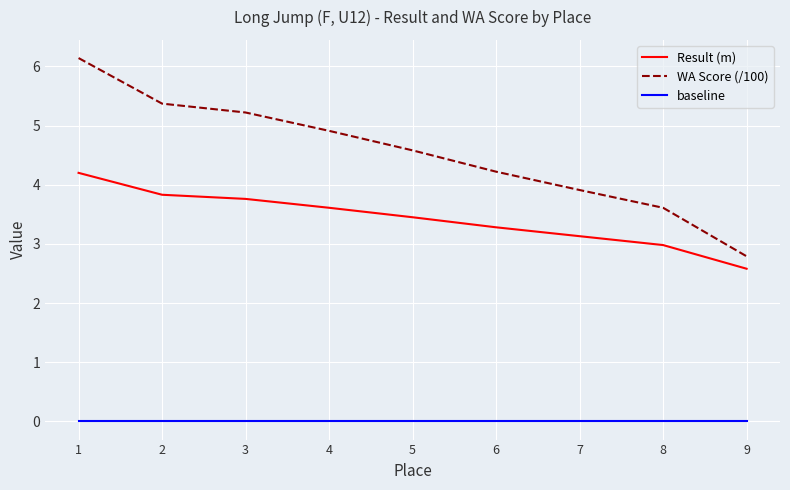

What is the average value of the Result (m) series?

3.4